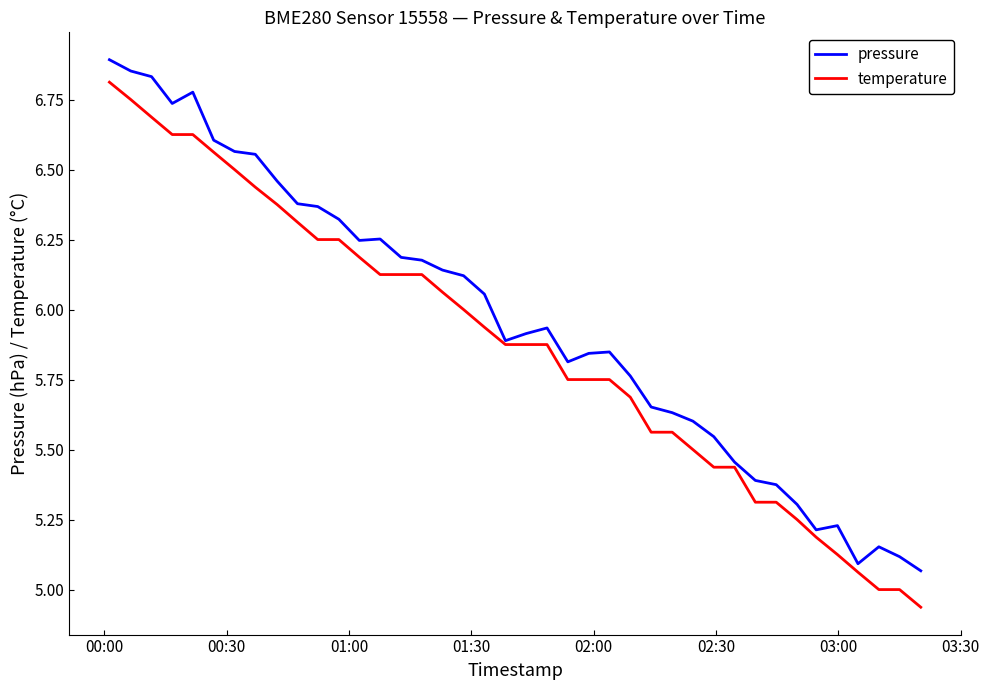

How many categories are shown in the chart?

40